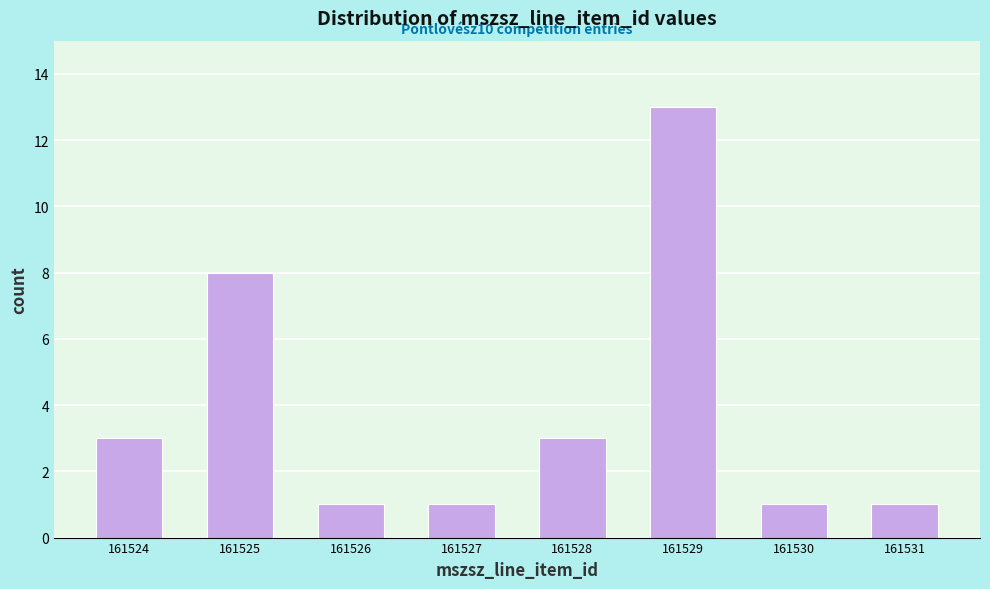

Reading left to right, transcribe all the data shown in this chart.

161524=3	161525=8	161526=1	161527=1	161528=3	161529=13	161530=1	161531=1